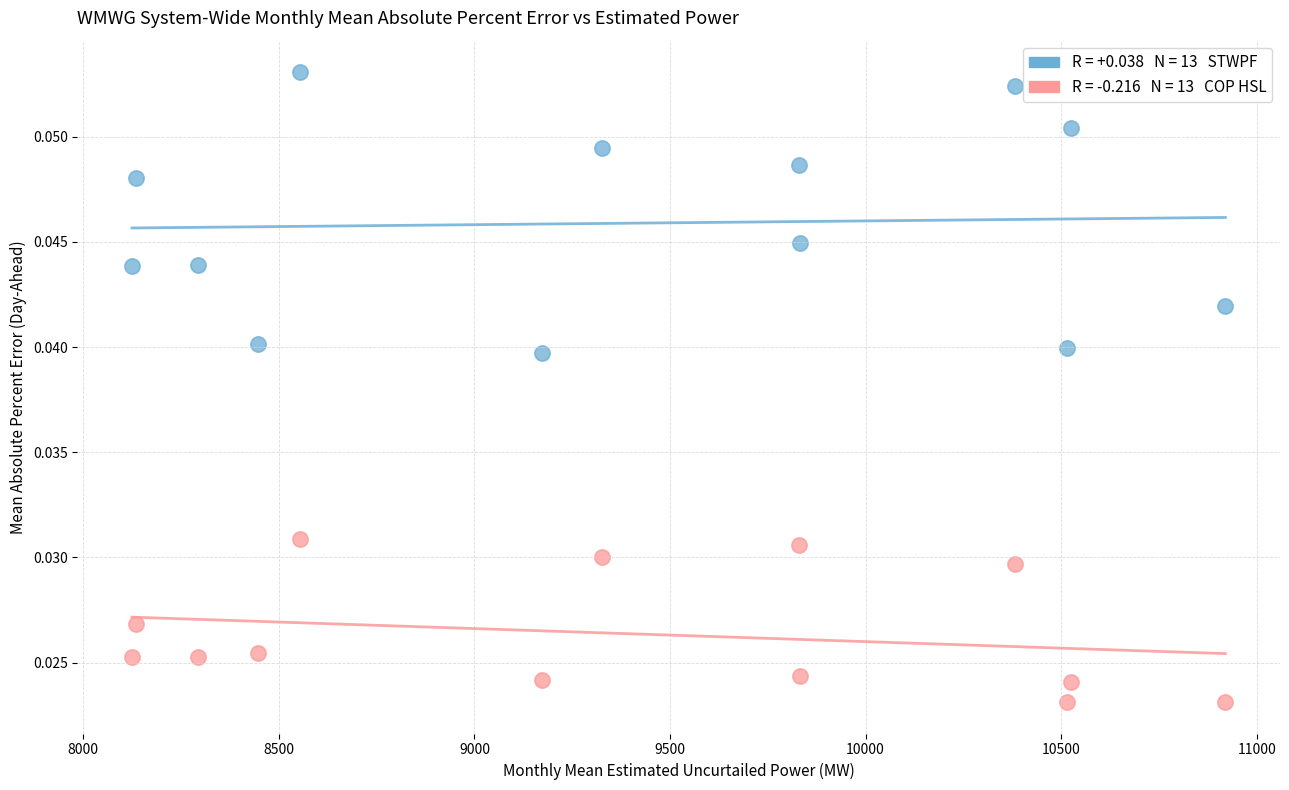

Across all data points, what is the range of X values (max minus min)?

2794.9